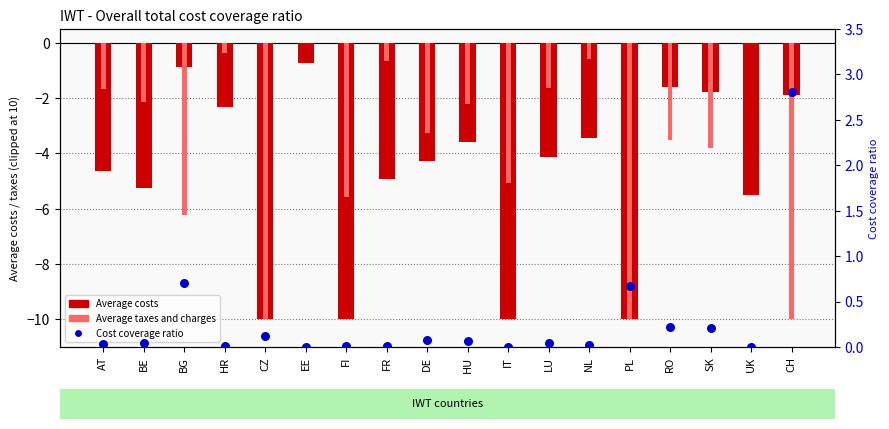

Is the value of Cost coverage ratio at LU greater than the value of Average costs at BG?

Yes